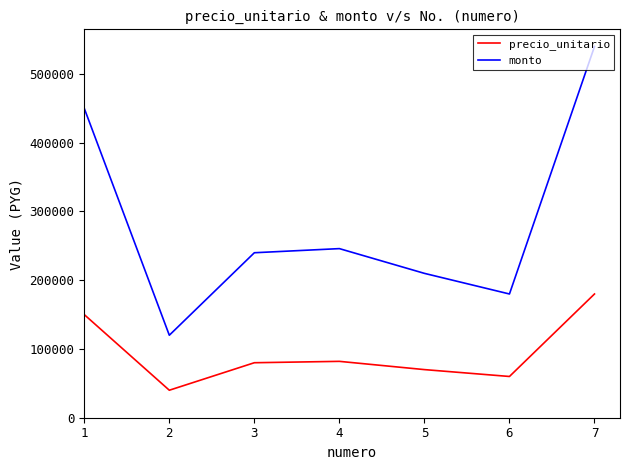

Which series has the largest total across all categories?

monto